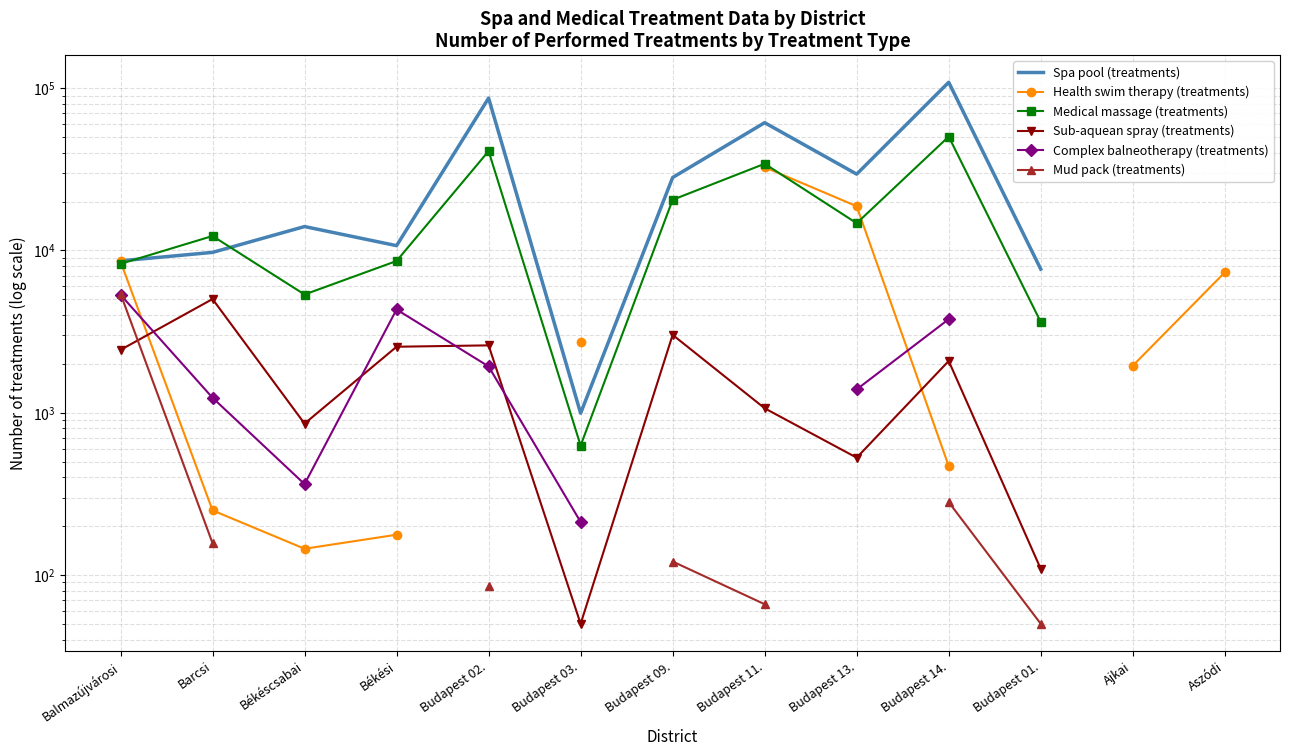

What is the minimum value for Sub-aquean spray (treatments)?

50.0